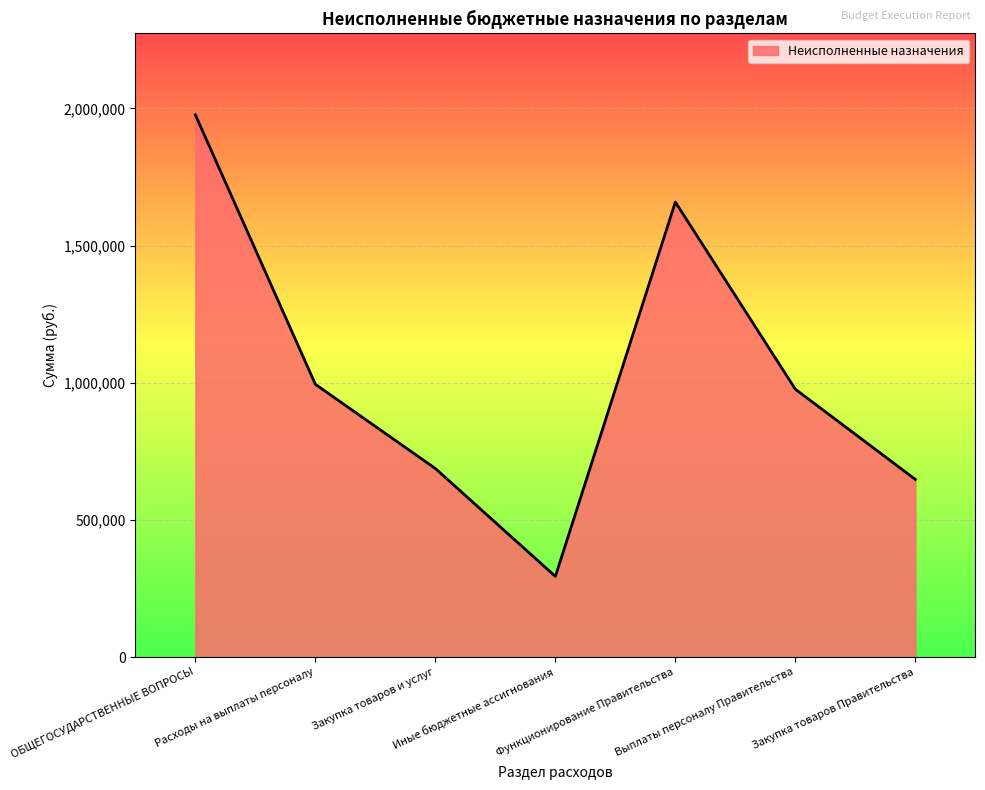

Reading left to right, what are all the values shown in this chart?

1976337.8	994379.1	687546.8	294411.8	1658440.8	976529.1	647798.8